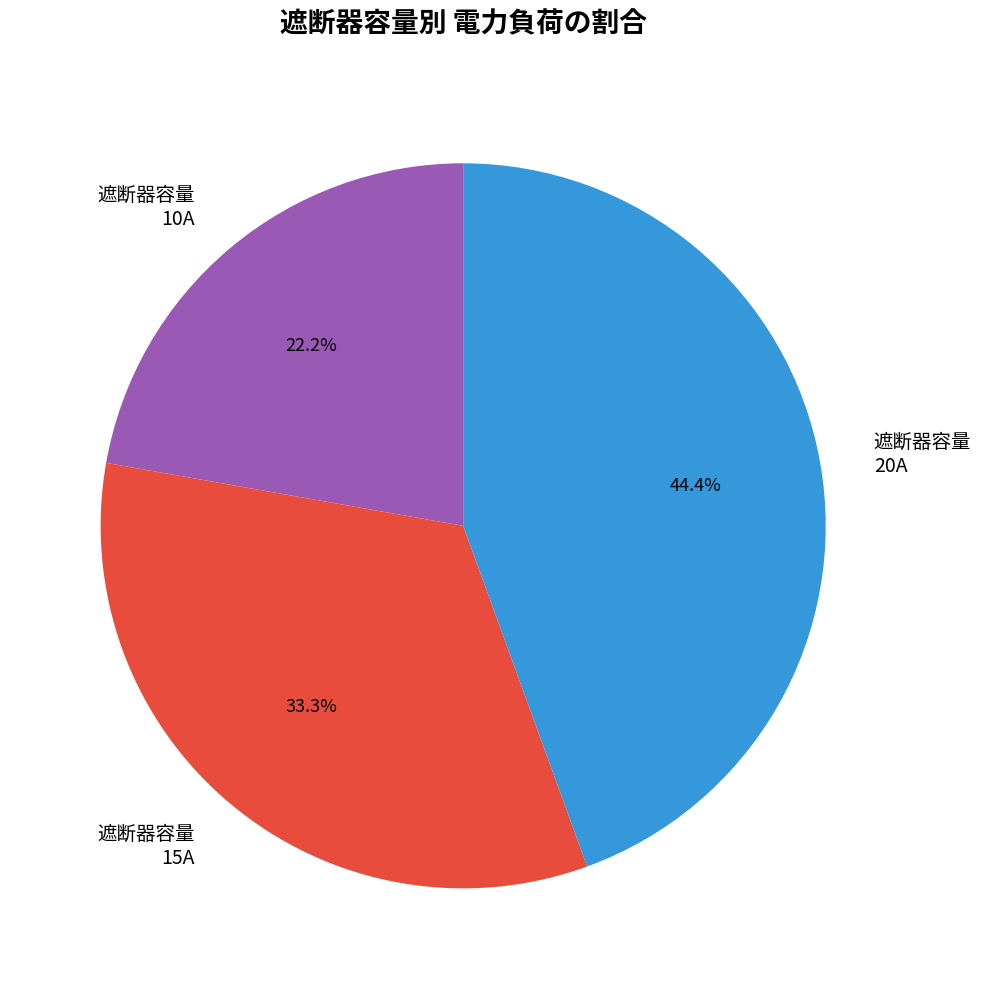

What percentage is NOT represented by 遮断器容量 15A?

66.7%